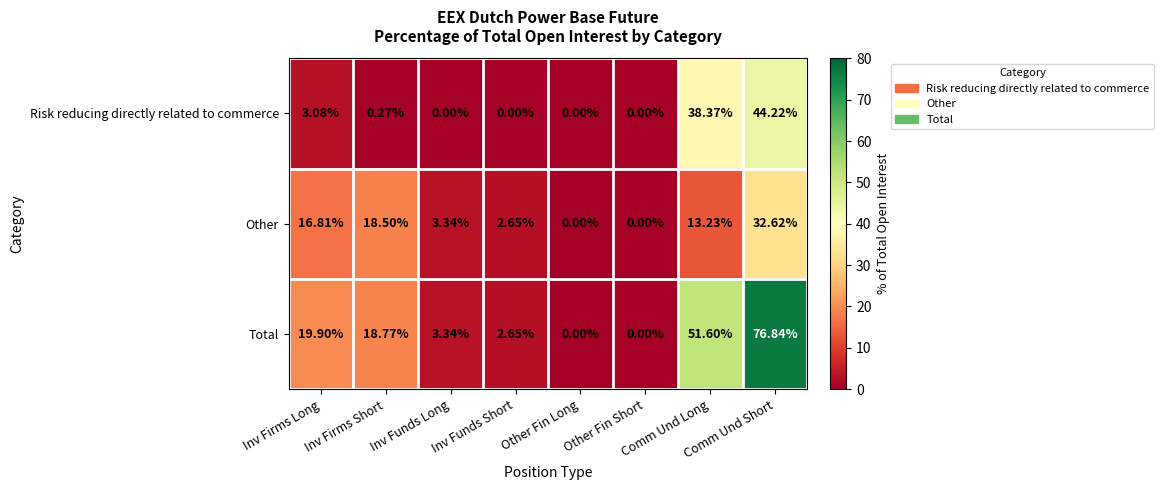

What is the total value across all series at Inv Funds Short?

5.3